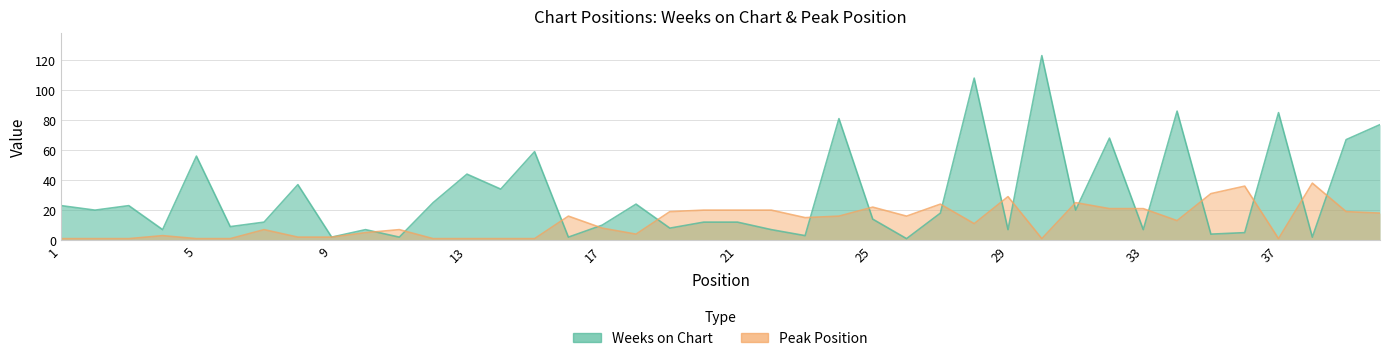

What is the sum of the Peak Position values at 7 and 5?

8